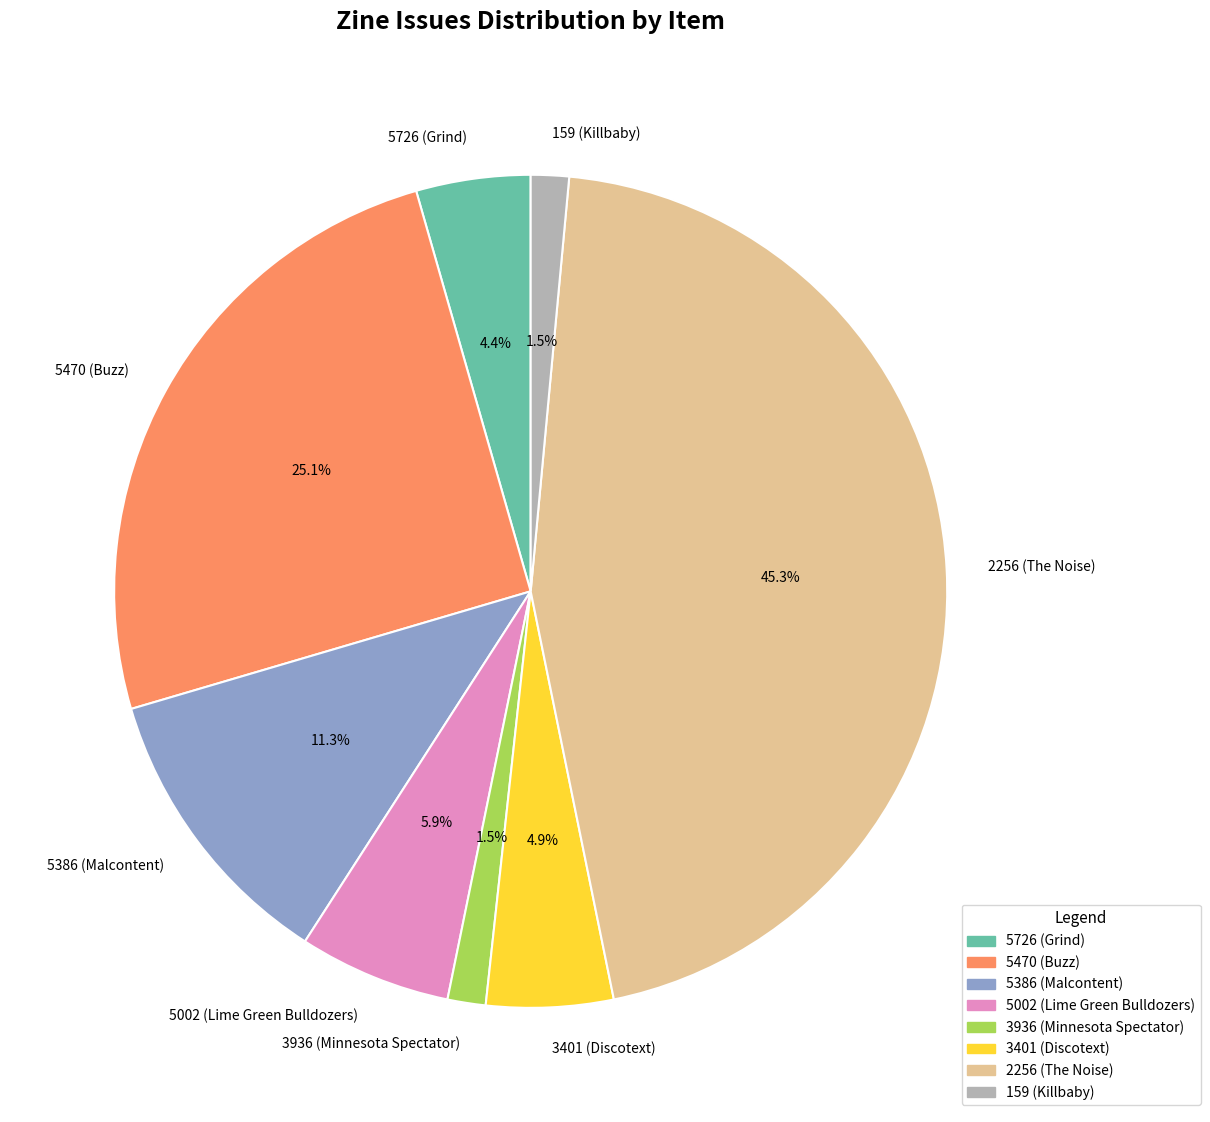

Combined, what portion of the pie is 159 (Killbaby) and 5386 (Malcontent)?

12.8%